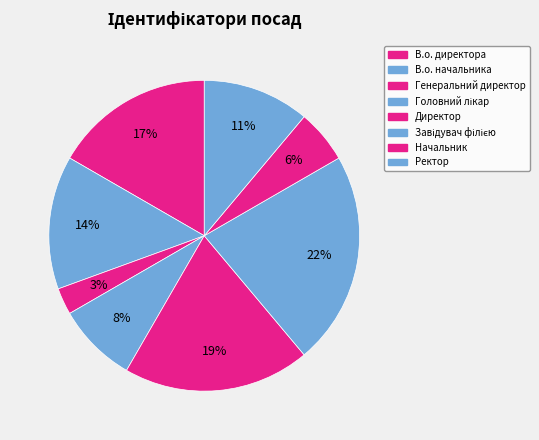

How many slices are in this pie chart?

8